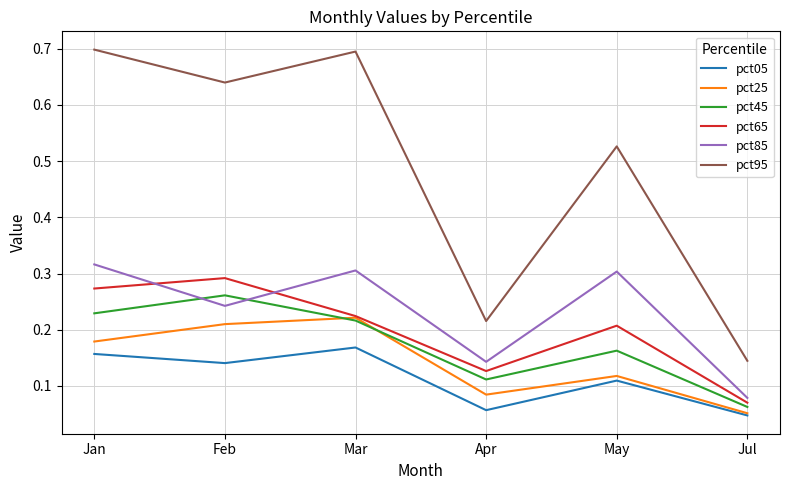

What is the total value across all series at Feb?

1.8